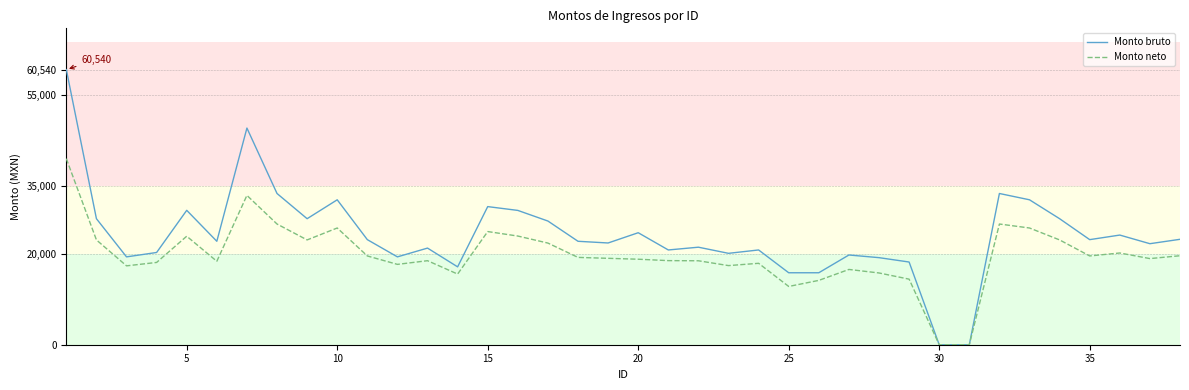

Rank the series by their average value, from highest to lowest.

Monto bruto, Monto neto